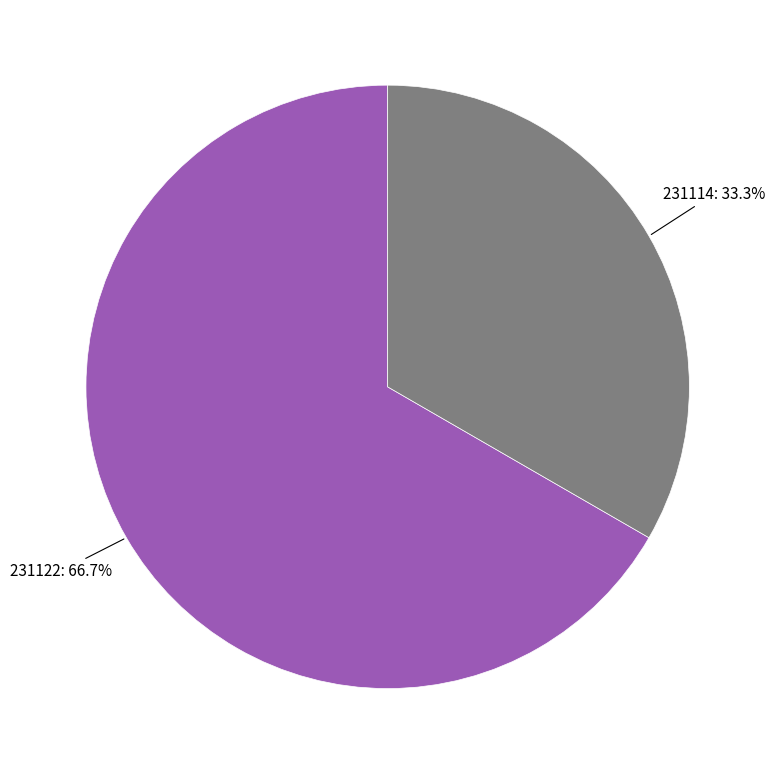

To the nearest percent, what percentage of the pie is 231114?

33%